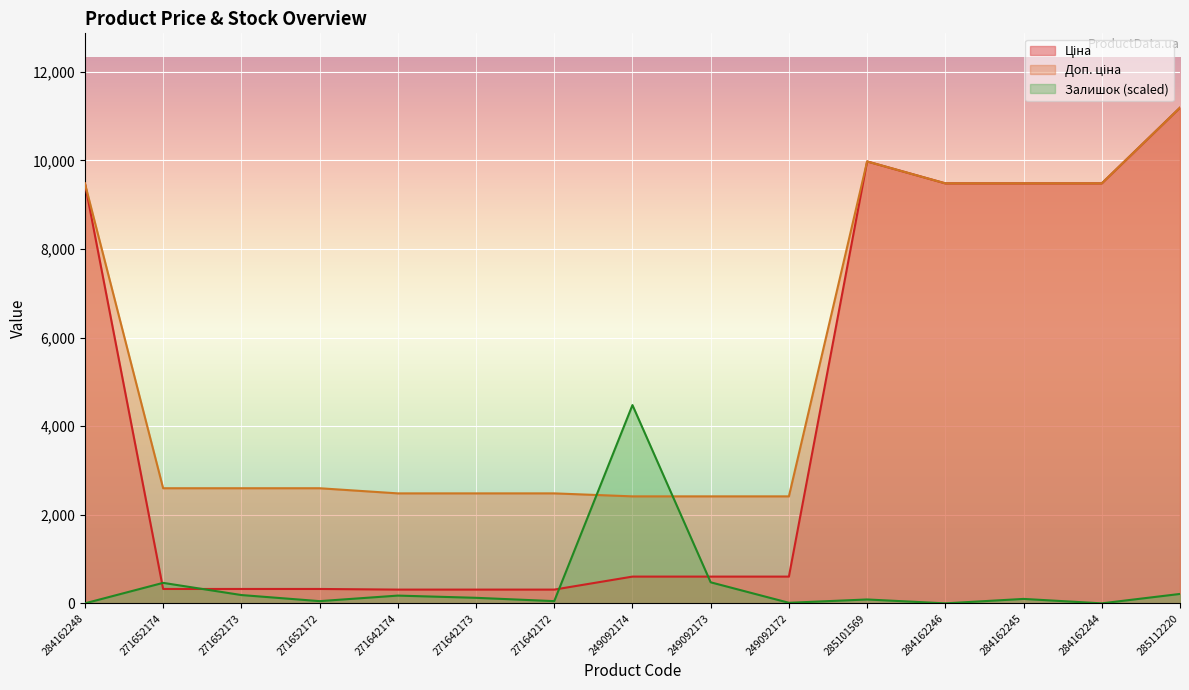

The value of Ціна at 249092172 is 414.2. True or false?

False